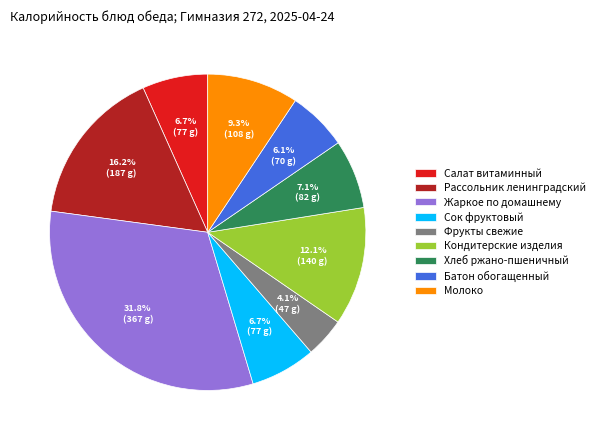

Which slice is the largest?

Жаркое по домашнему